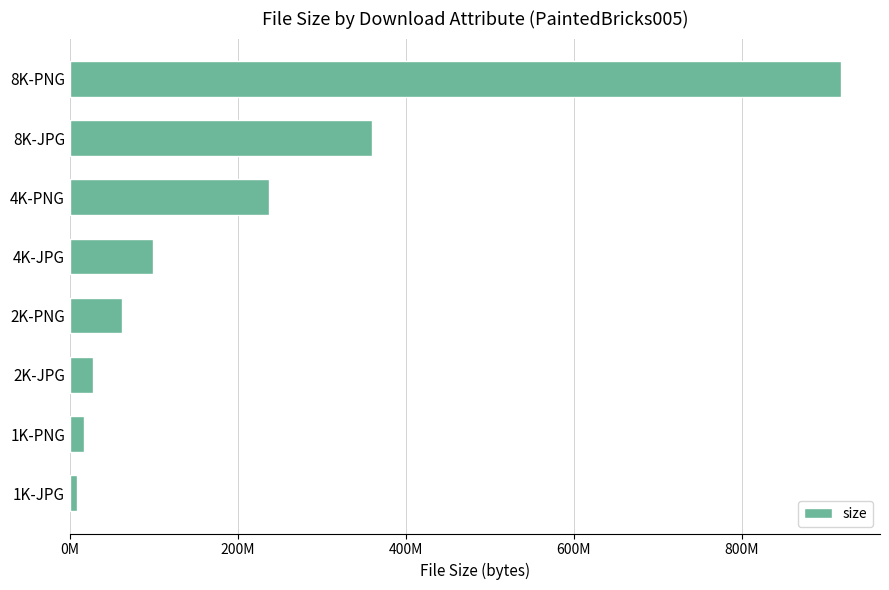

Does the chart contain any negative values?

No